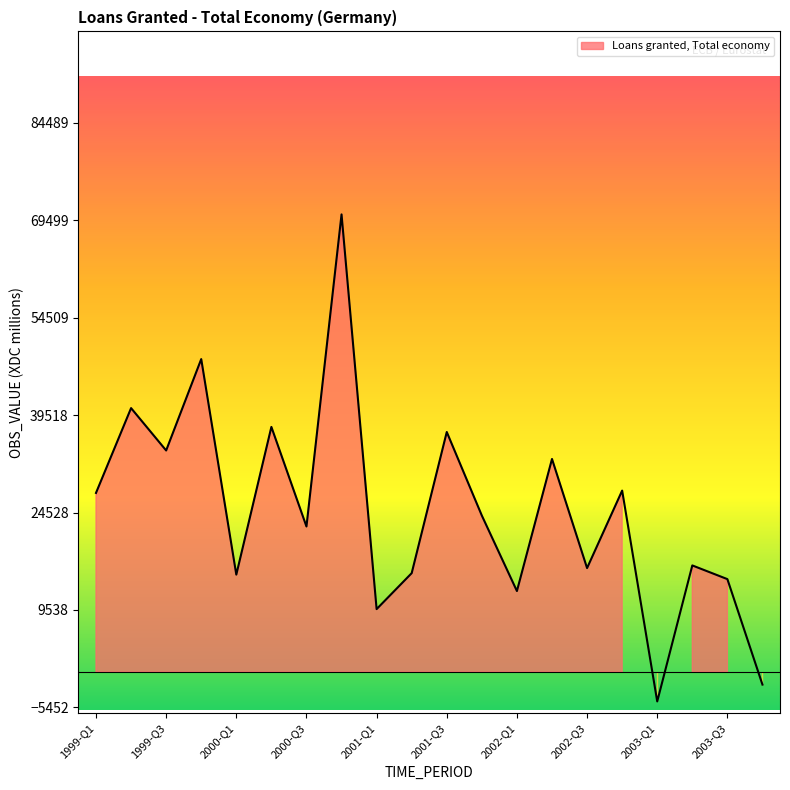

Rank the categories by value from highest to lowest.

2000-Q4, 1999-Q4, 1999-Q2, 2000-Q2, 2001-Q3, 1999-Q3, 2002-Q2, 2002-Q4, 1999-Q1, 2001-Q4, 2000-Q3, 2003-Q2, 2002-Q3, 2001-Q2, 2000-Q1, 2003-Q3, 2002-Q1, 2001-Q1, 2003-Q4, 2003-Q1